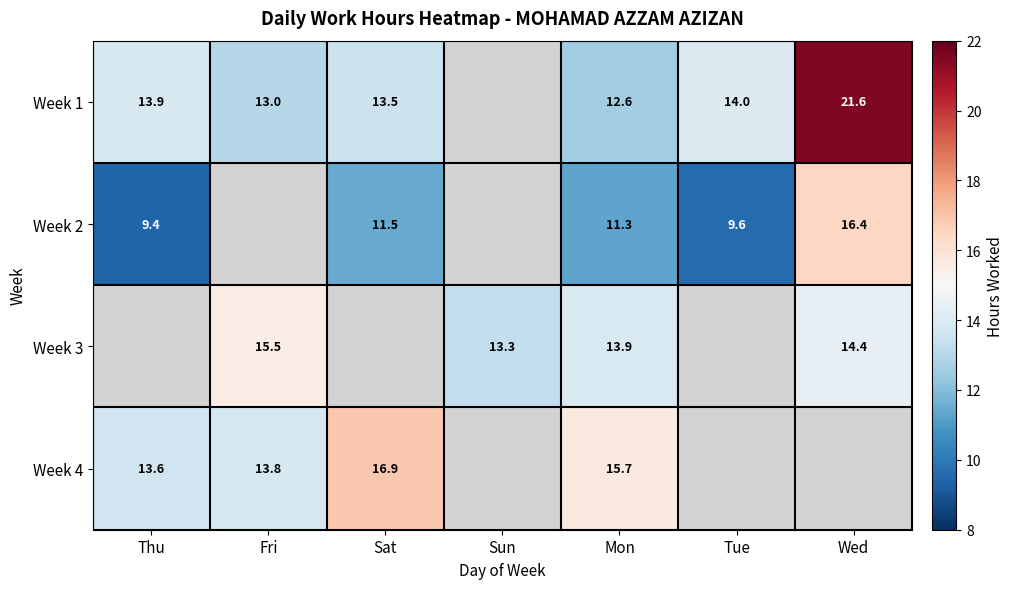

The Week 1 series shows 18.1 at Sat. True or false?

False